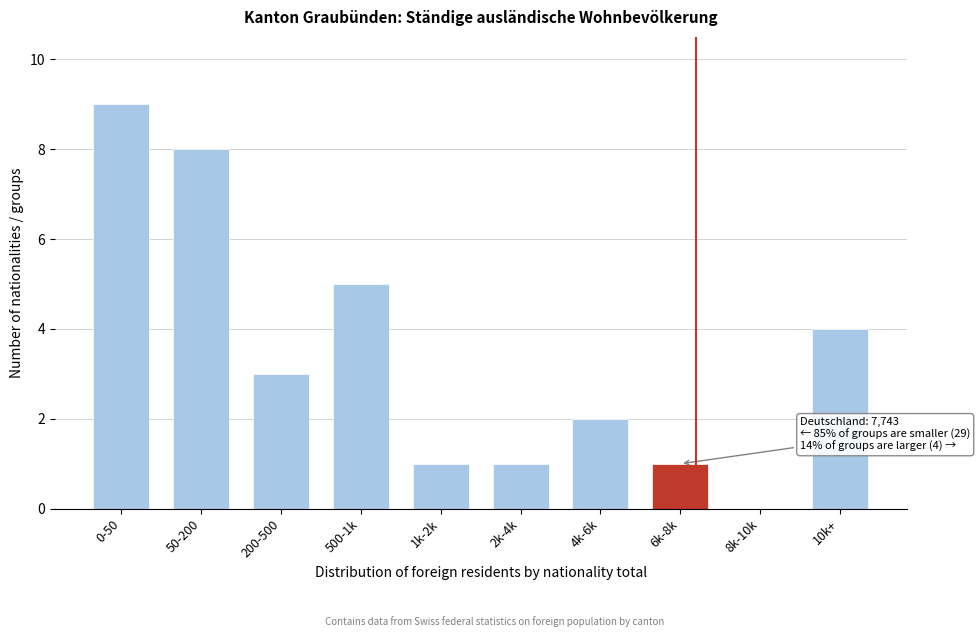

Reading left to right, extract all data points from this chart.

0-50=9	50-200=8	200-500=3	500-1k=5	1k-2k=1	2k-4k=1	4k-6k=2	6k-8k=1	8k-10k=0	10k+=4